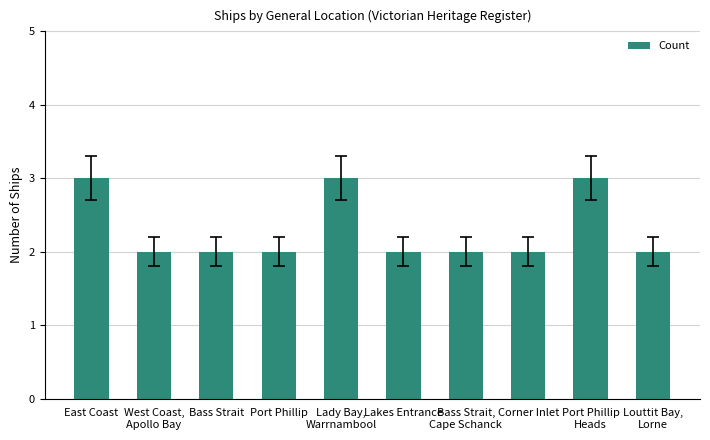

What is the ratio of the value at Corner Inlet to the value at Louttit Bay,
Lorne?

1.0